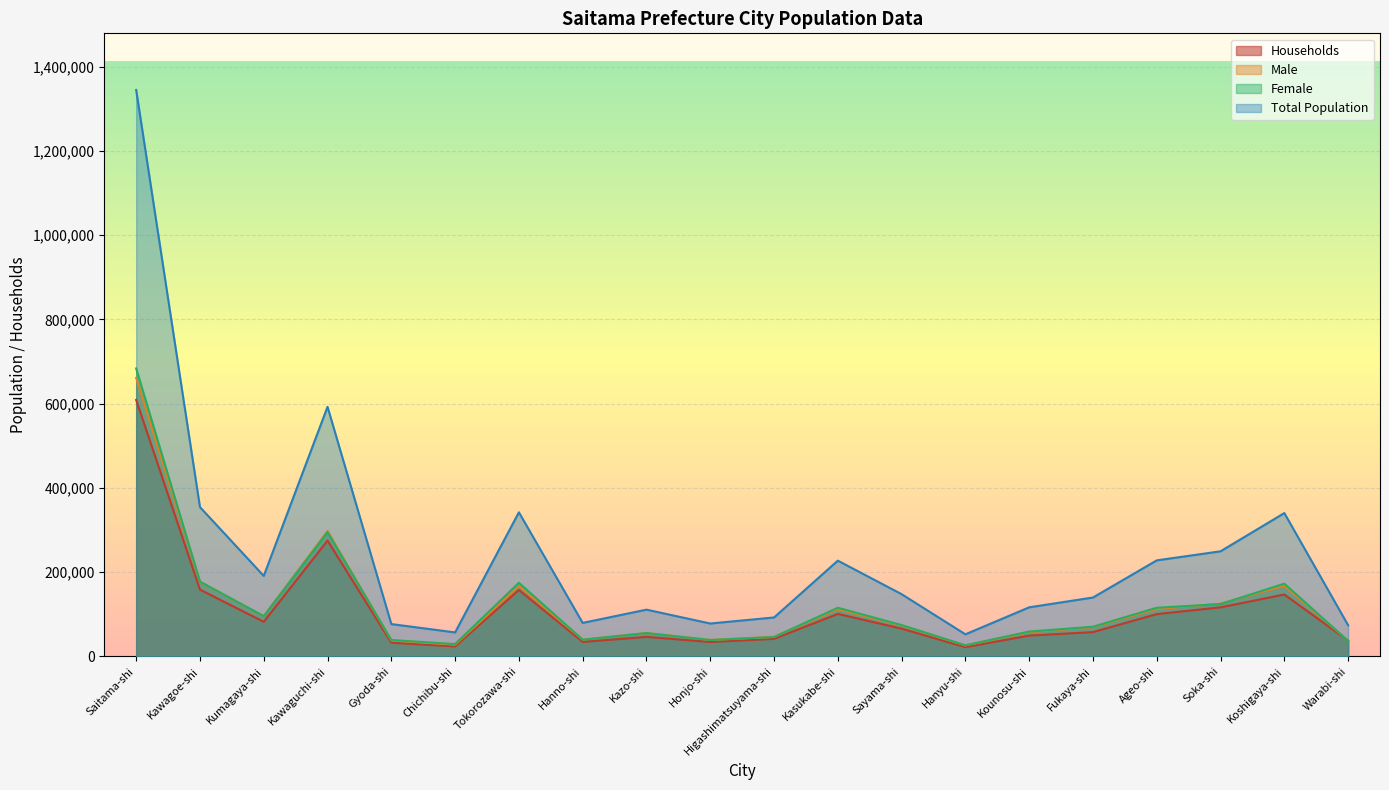

Where is Female nearest to the value 354885?

Kawaguchi-shi